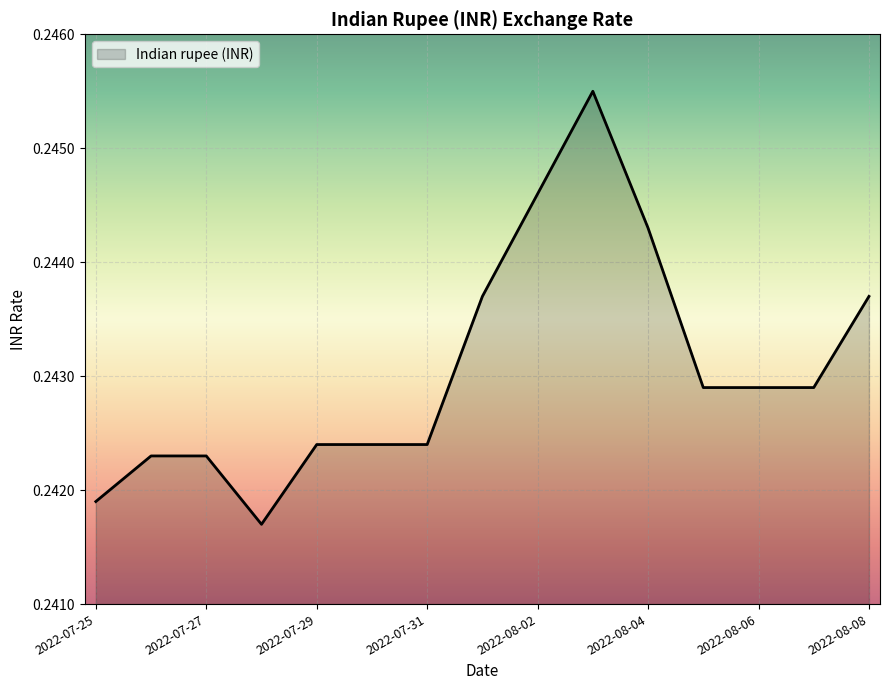

Reading left to right, transcribe all the data shown in this chart.

2022-07-25=0.2	2022-07-26=0.2	2022-07-27=0.2	2022-07-28=0.2	2022-07-29=0.2	2022-07-30=0.2	2022-07-31=0.2	2022-08-01=0.2	2022-08-02=0.2	2022-08-03=0.2	2022-08-04=0.2	2022-08-05=0.2	2022-08-06=0.2	2022-08-07=0.2	2022-08-08=0.2